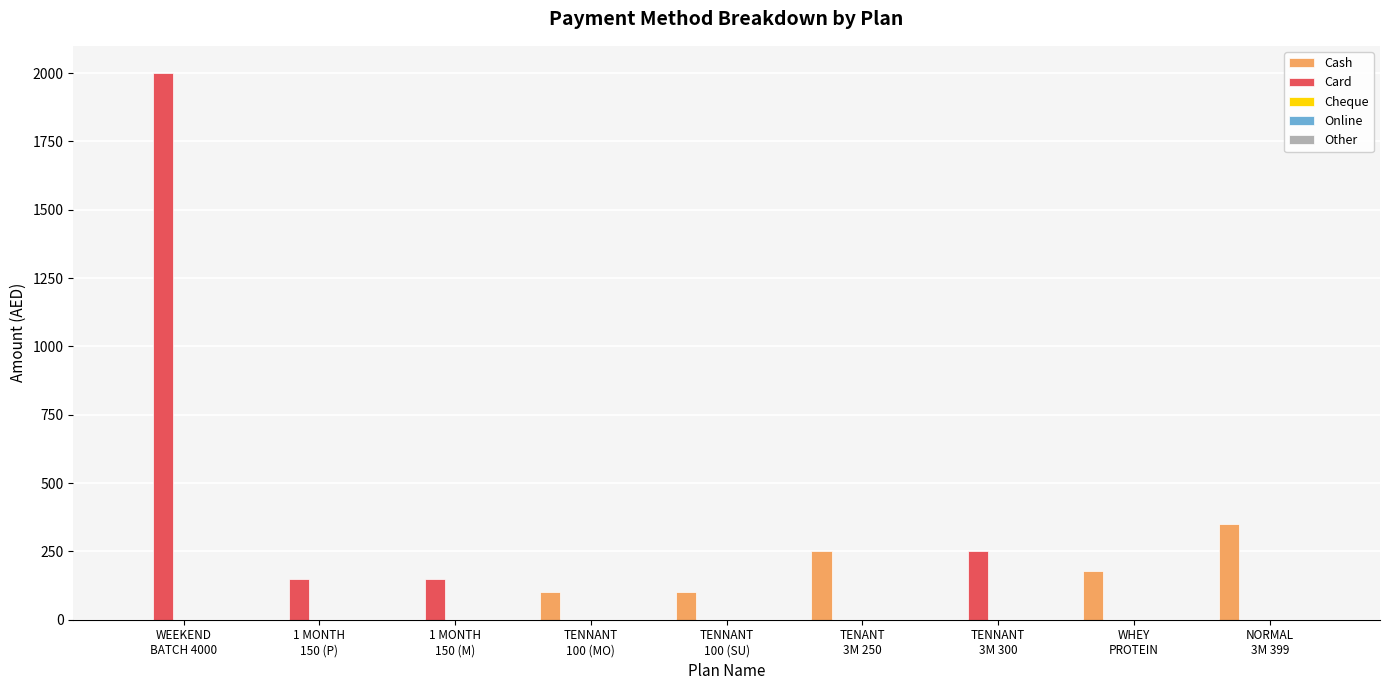

Which series has the largest total across all categories?

Card